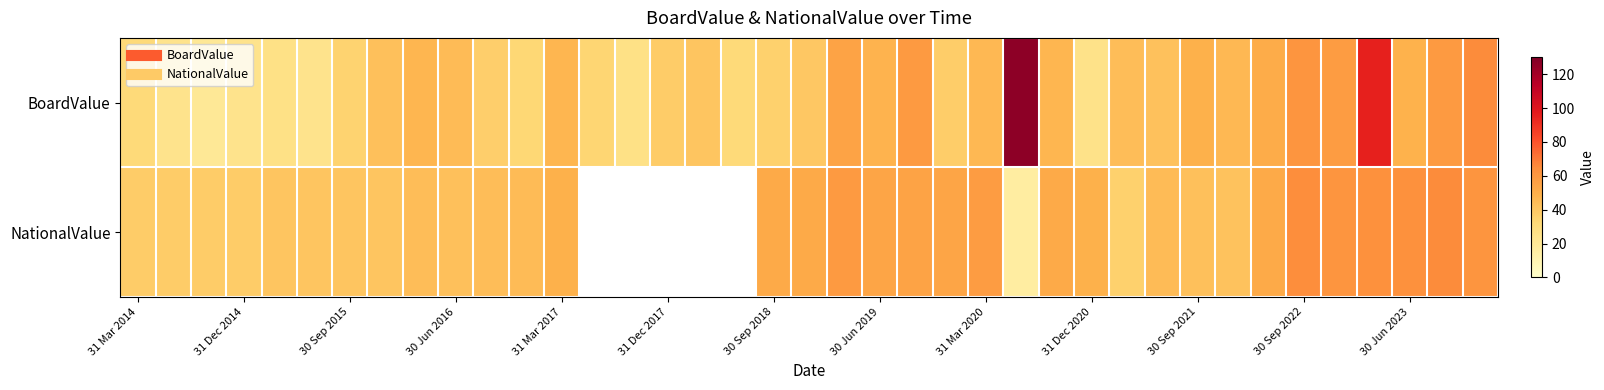

What is the difference between the highest and lowest values at 31 Dec 2020?

24.0